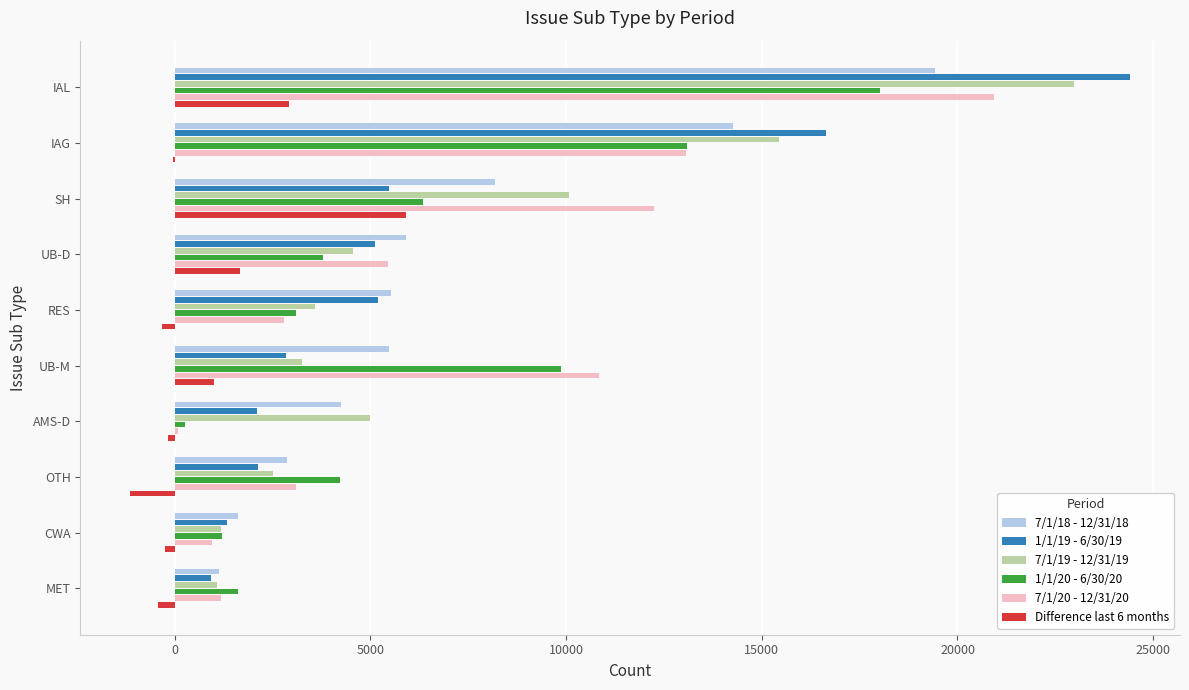

At which category is the sum across all series the highest?

IAL